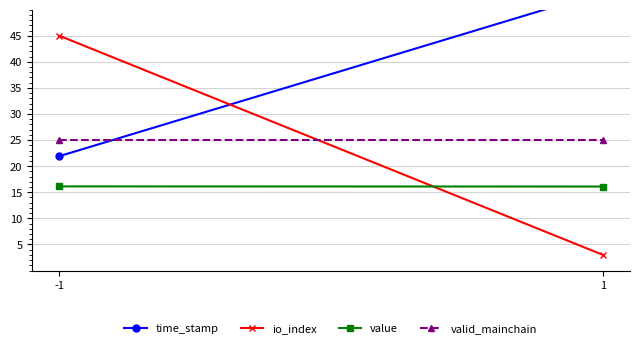

The value of value at -1 is 16.1. True or false?

True